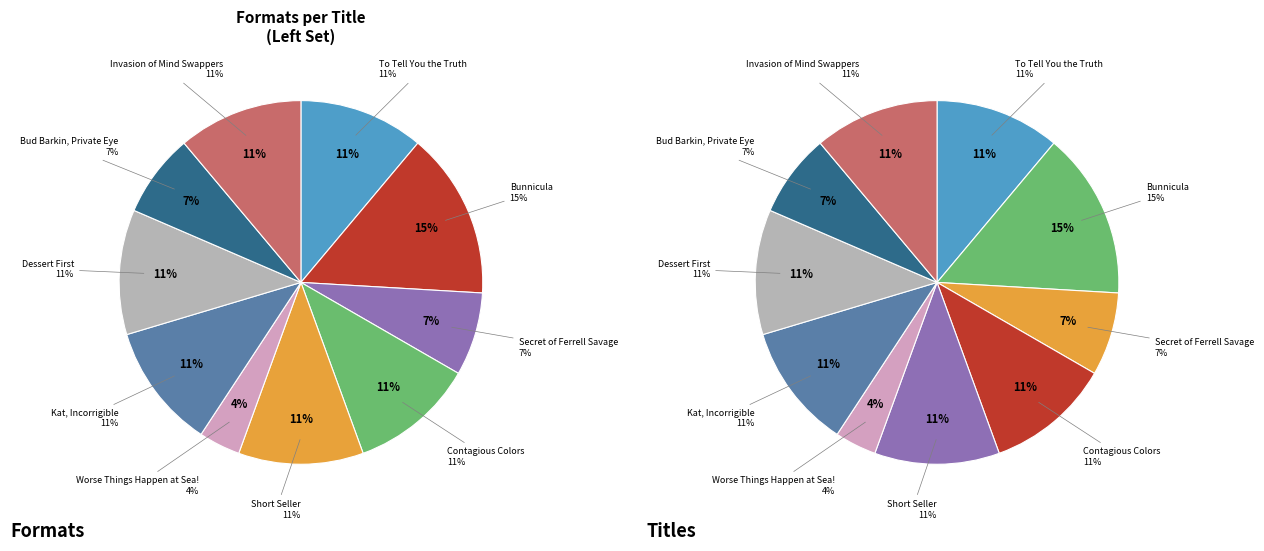

How many slices are in this pie chart?

10